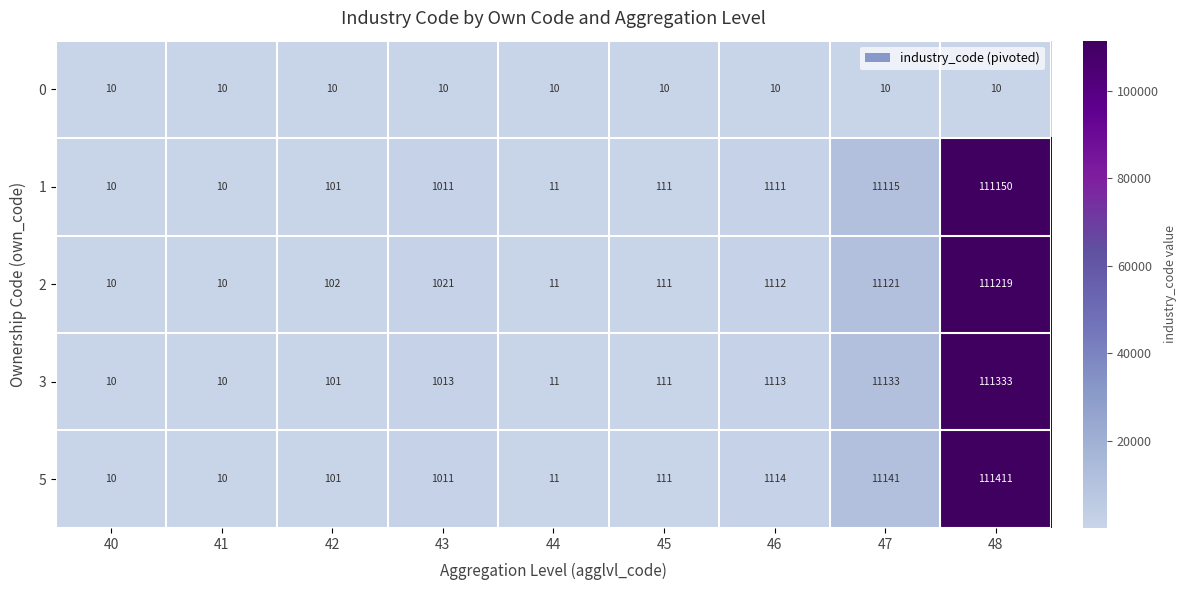

What is the approximate value of 5 at 40, to the nearest 10?

10